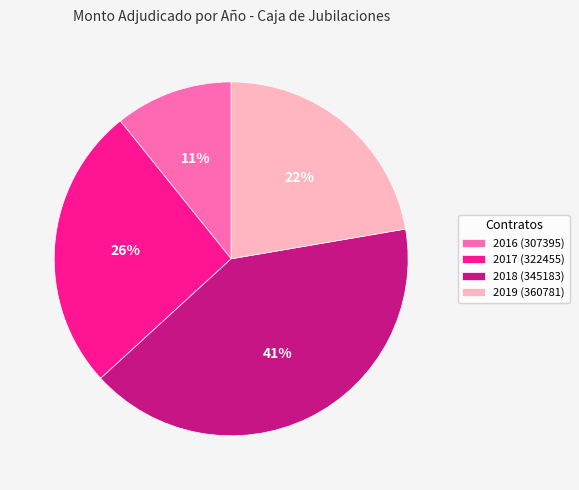

Does any single category account for the majority?

No